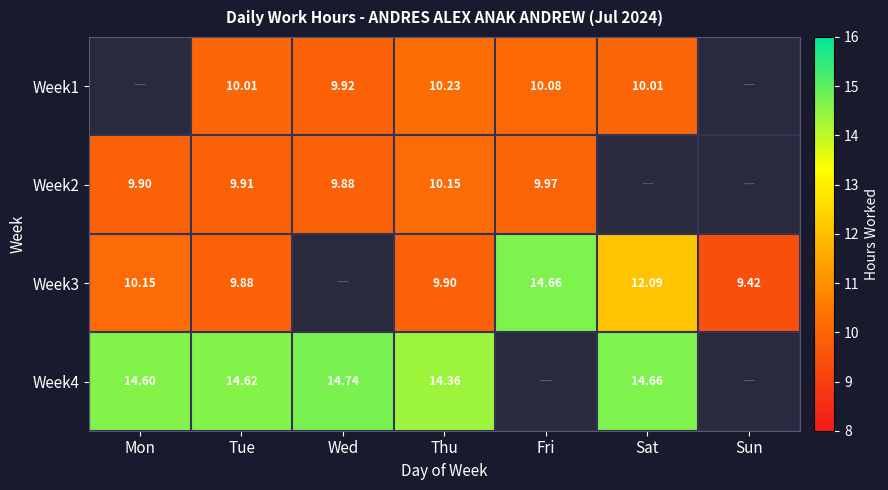

Is the value of Week2 at Thu greater than the value of Week4 at Mon?

No